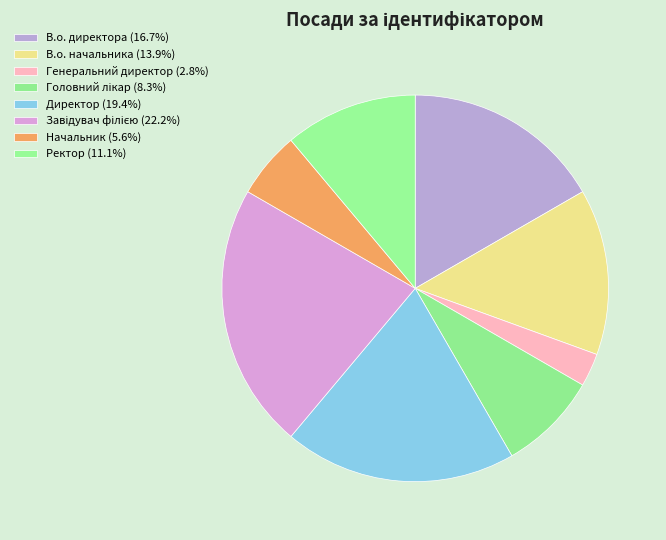

True or false: Начальник accounts for 13% of the total.

False